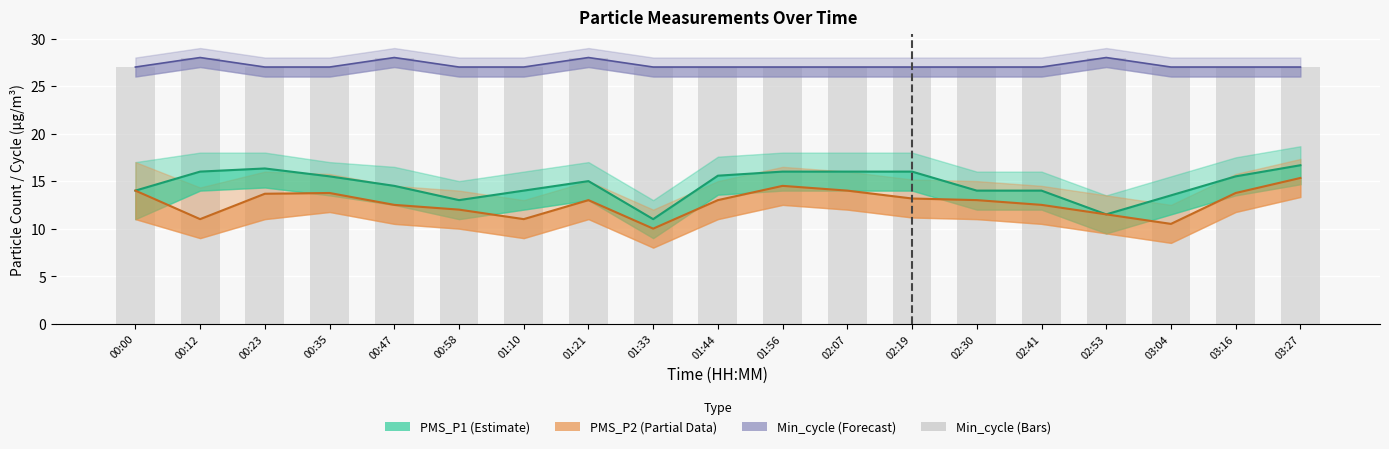

What is the lowest value of the Min_cycle series?

27.0